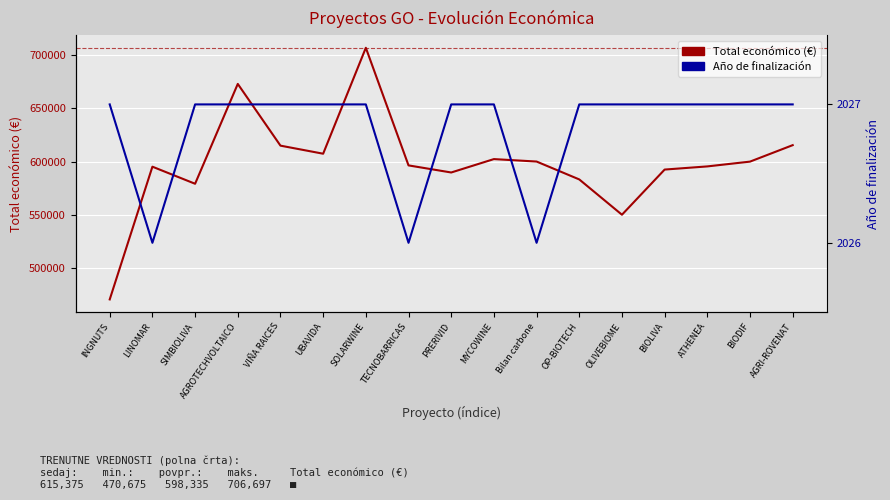

True or false: Total económico (€) and Año de finalización intersect in this chart.

False